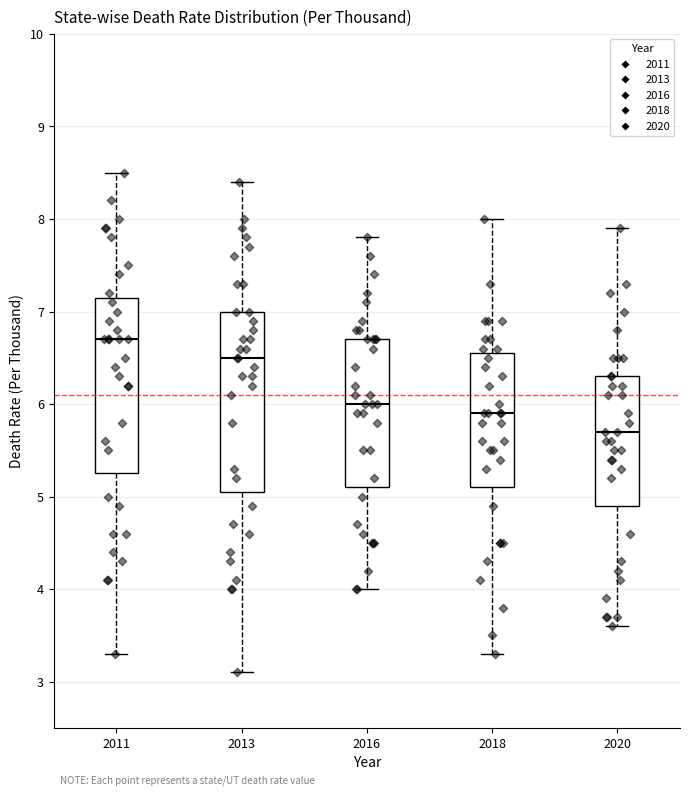

Reading left to right, transcribe this box plot: for each box, give where its median line is, the range the box spans, and where its two whiskers end, as read against the y-axis. The values are not printed on the chart, so give them approximately, as read against the axis.

2011: median 6.7, box 5.3 to 7.2, whiskers 3.3 to 8.5
2013: median 6.5, box 5.1 to 7.0, whiskers 3.1 to 8.4
2016: median 6.0, box 5.1 to 6.7, whiskers 4.0 to 7.8
2018: median 5.9, box 5.1 to 6.6, whiskers 3.3 to 8.0
2020: median 5.7, box 4.9 to 6.3, whiskers 3.6 to 7.9